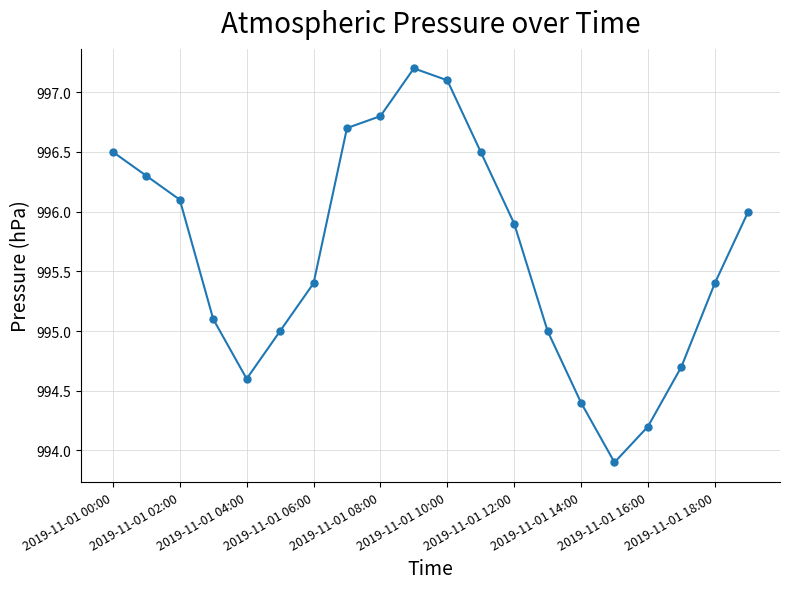

What is the difference between the maximum and minimum values?

3.3